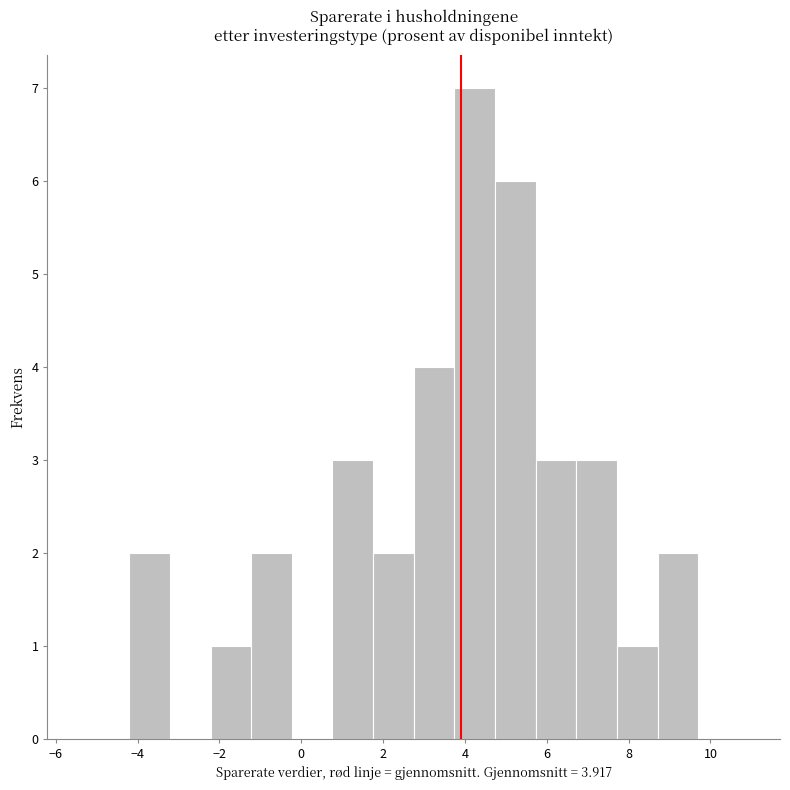

What is the height of the bar covering -4.2 to -3.2 on the x-axis? Neither the bar edges nor the heights are printed on the chart, so give them approximately, as read against the axes.

2